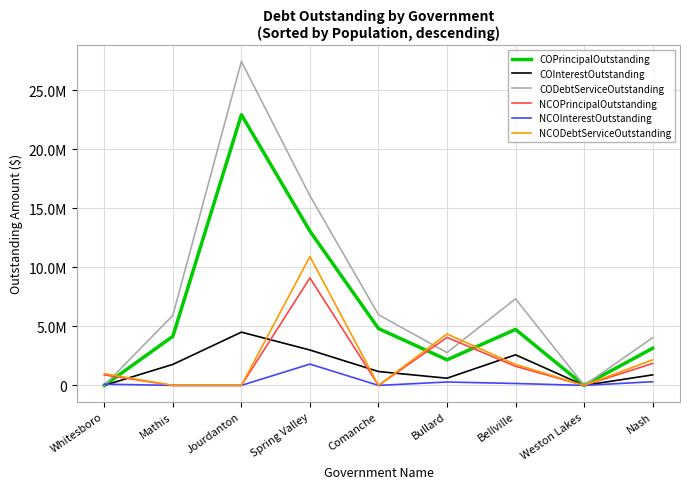

At how many categories does at least one series exceed 23573947?

1